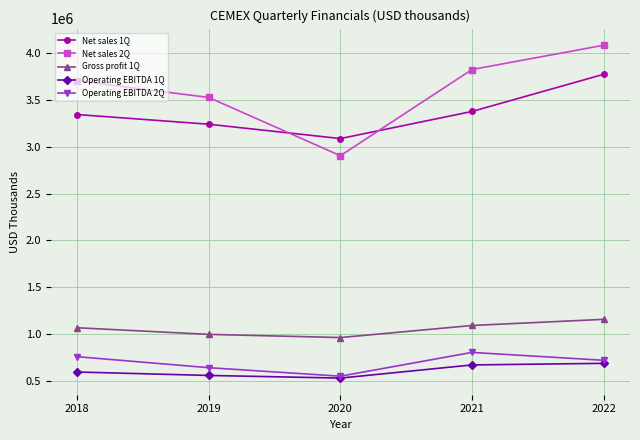

Rank the series at 2021 from lowest to highest value.

Operating EBITDA 1Q, Operating EBITDA 2Q, Gross profit 1Q, Net sales 1Q, Net sales 2Q